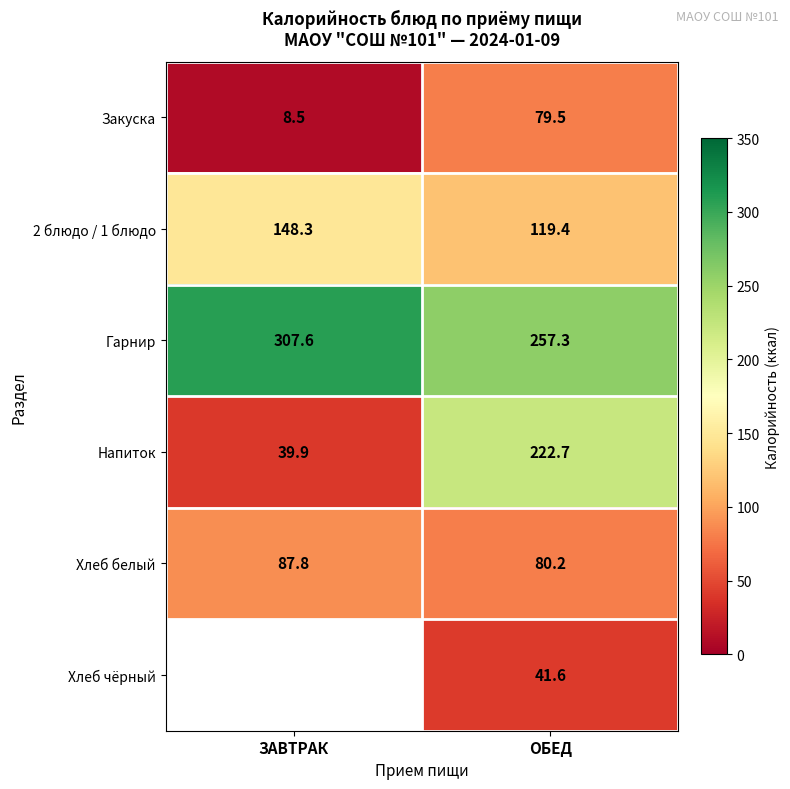

How many values in the 2 блюдо / 1 блюдо series are below 148?

1